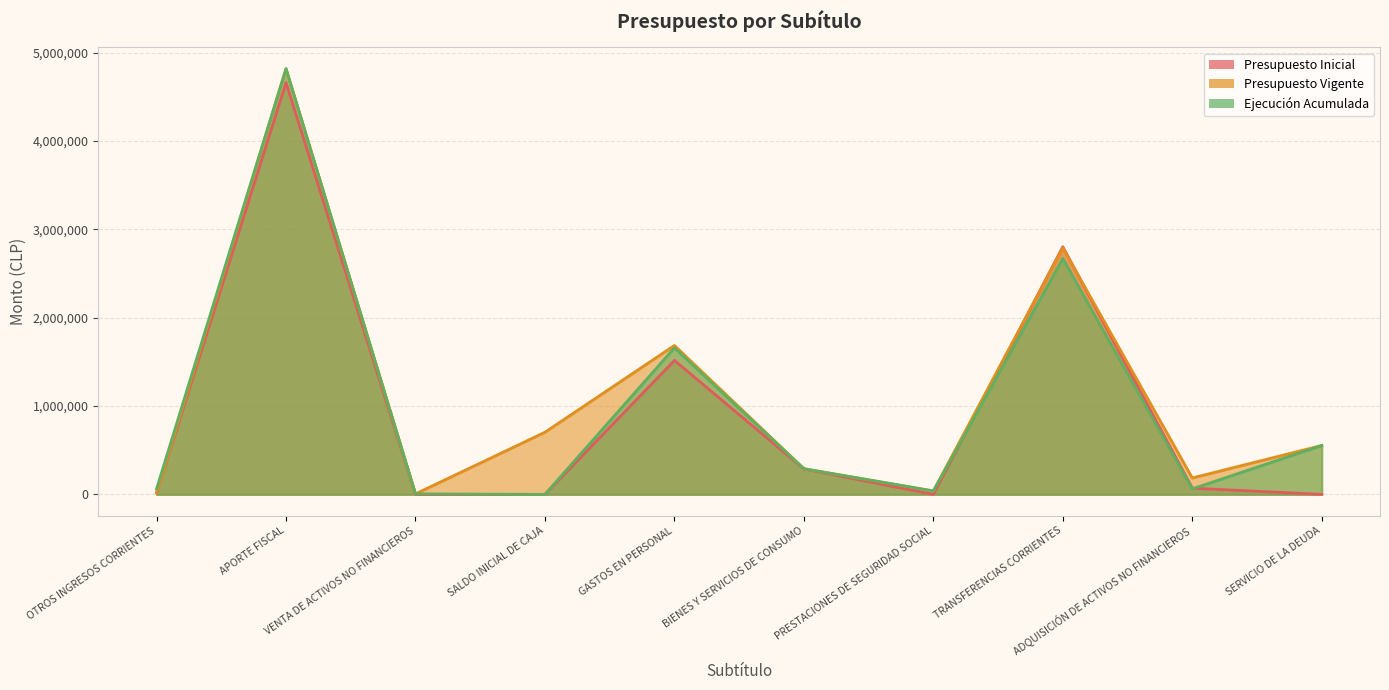

Rank the series at OTROS INGRESOS CORRIENTES from lowest to highest value.

Presupuesto Inicial, Presupuesto Vigente, Ejecución Acumulada